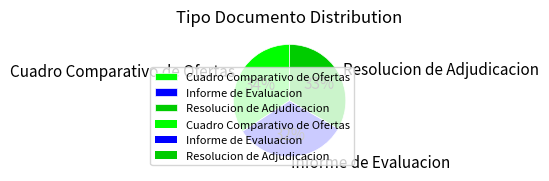

To the nearest percent, what portion does Resolucion de Adjudicacion represent?

33%